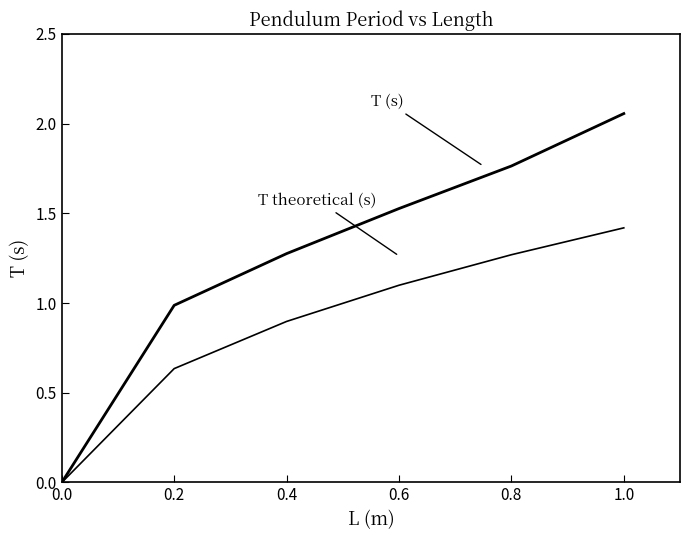

What is the label of the 3rd point from the right?

0.6